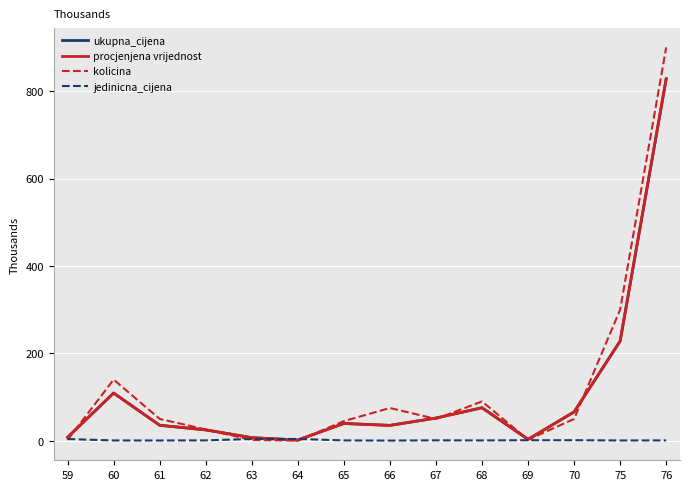

Is this an area chart (filled region under the line)?

No